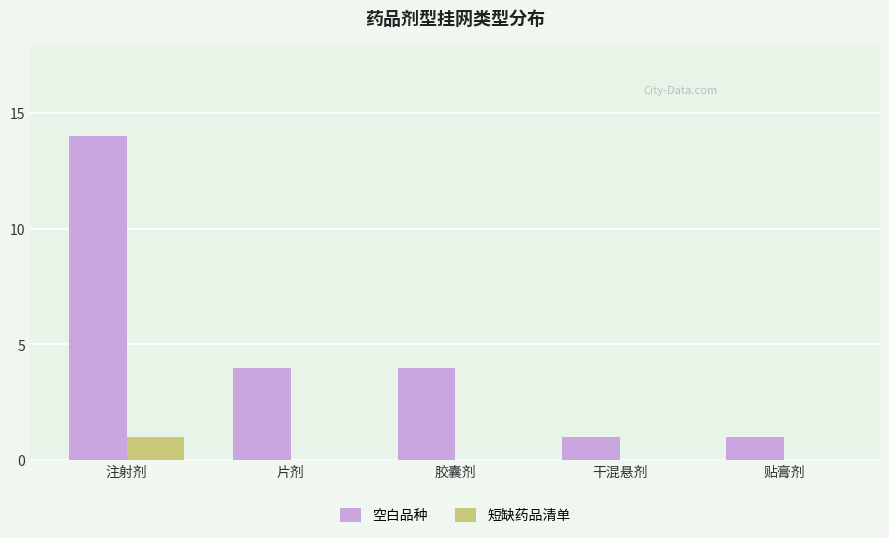

Are the bars horizontal?

No